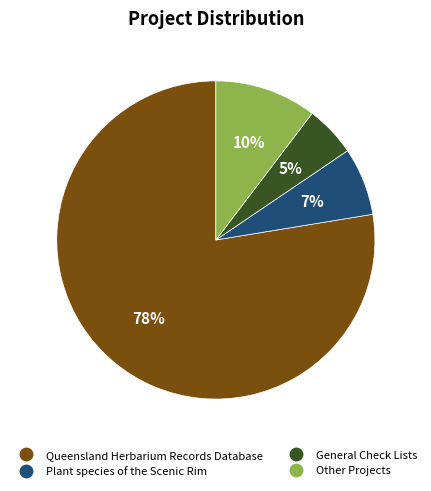

Is there a majority slice in this chart?

Yes